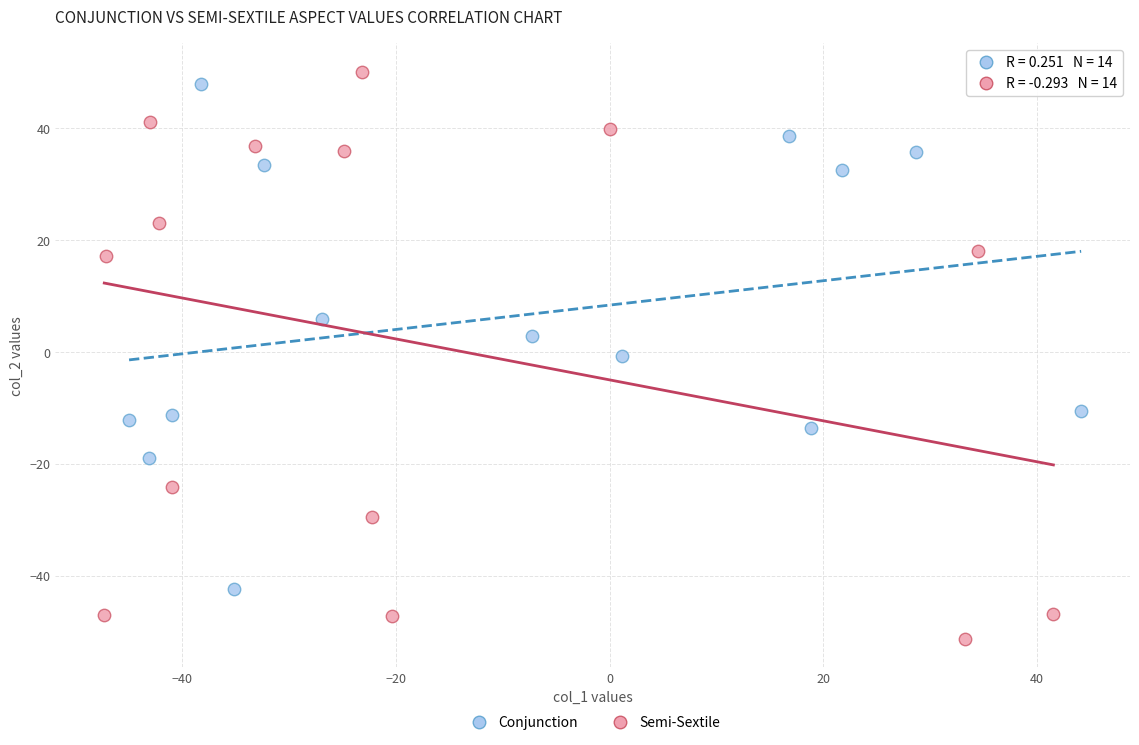

Which series has the largest Y range (max minus min)?

Semi-Sextile